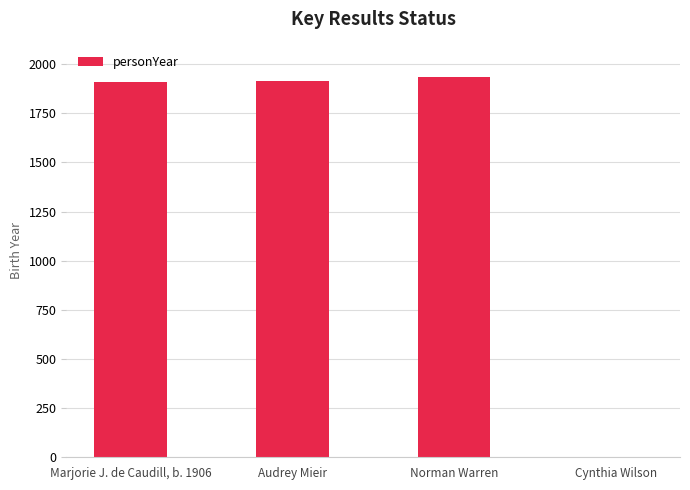

The value at Norman Warren is 690. True or false?

False